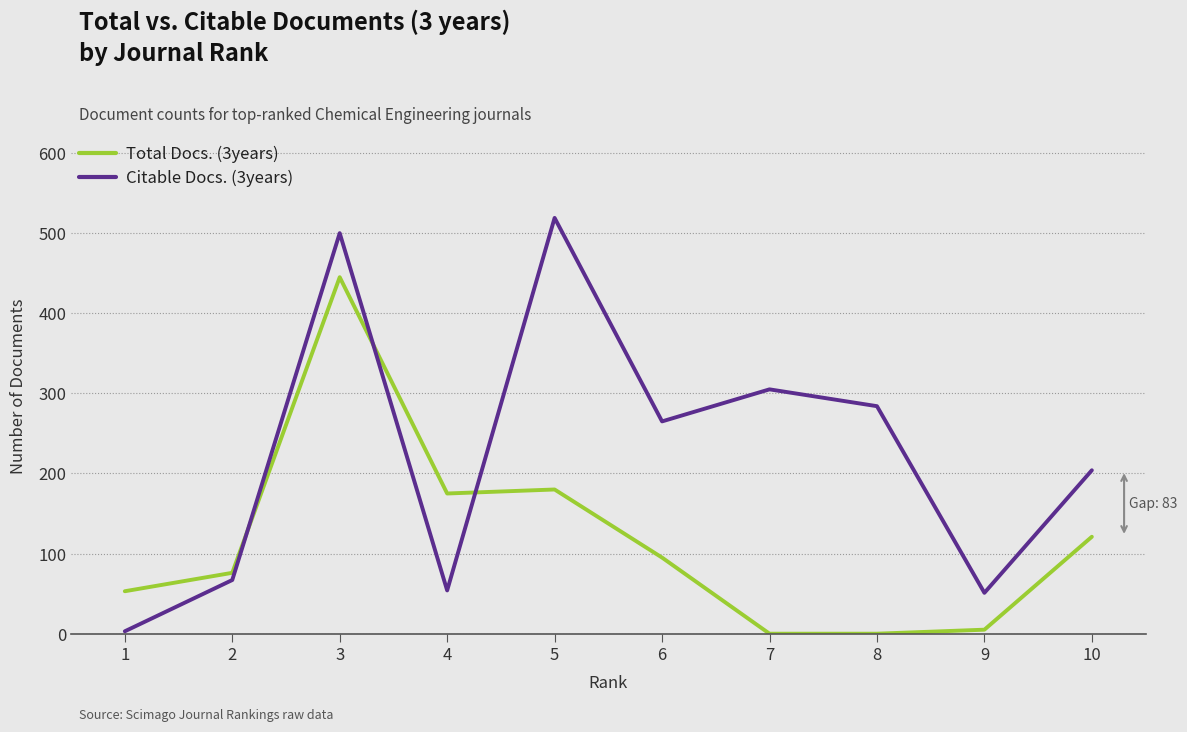

At how many categories does at least one series exceed 311?

2